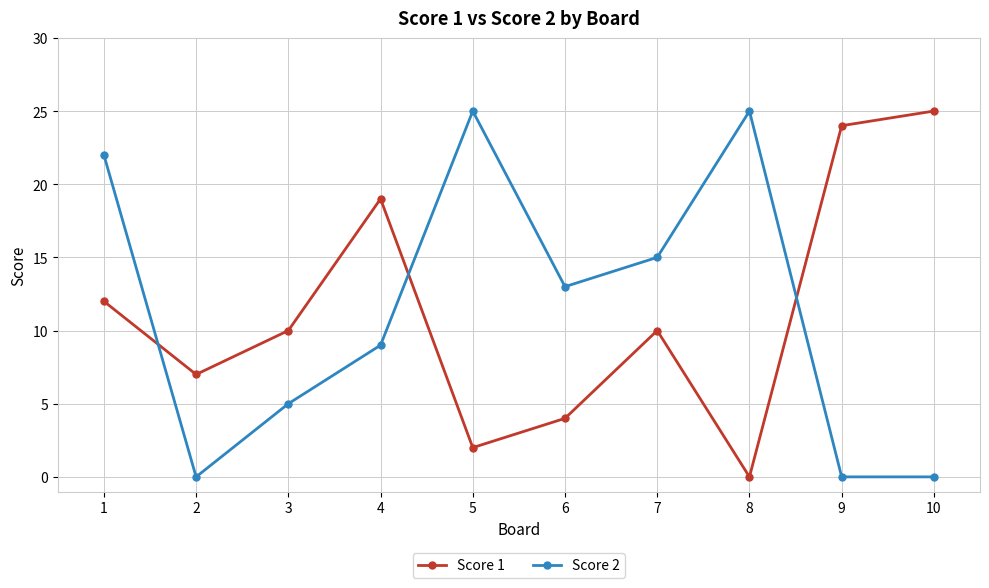

Count the number of data series in this chart.

2